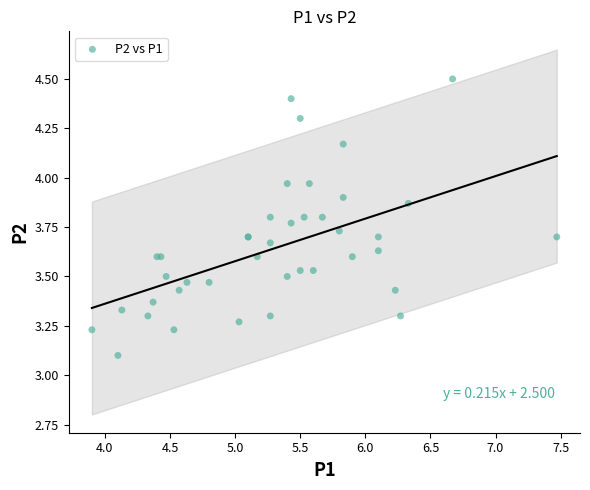

What Y value in the scatter plot is closest to 3?

3.1